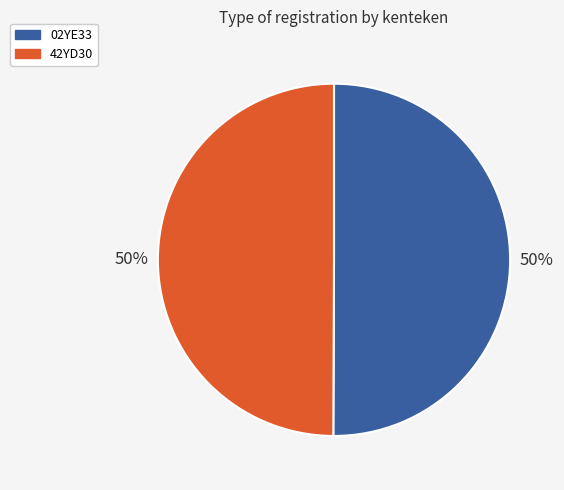

True or false: 42YD30 accounts for 58% of the total.

False